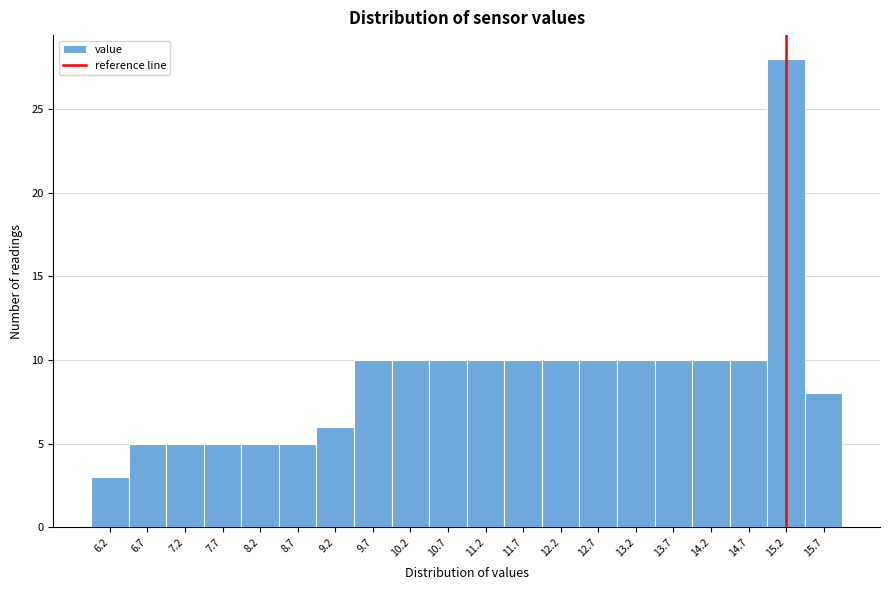

Reading left to right, transcribe this chart: for each bar, give the range it covers on the x-axis and its height. The values are not printed on the chart, so give them approximately, as read against the axis.

5.95 to 6.45: 3
6.45 to 6.95: 5
6.95 to 7.45: 5
7.45 to 7.95: 5
7.95 to 8.45: 5
8.45 to 8.95: 5
8.95 to 9.45: 6
9.45 to 9.95: 10
9.95 to 10.45: 10
10.45 to 10.95: 10
10.95 to 11.45: 10
11.45 to 11.95: 10
11.95 to 12.45: 10
12.45 to 12.95: 10
12.95 to 13.45: 10
13.45 to 13.95: 10
13.95 to 14.45: 10
14.45 to 14.95: 10
14.95 to 15.45: 28
15.45 to 15.95: 8